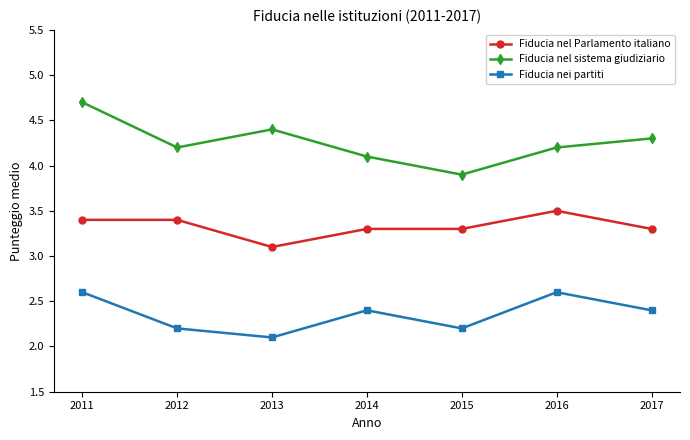

How many distinct data groups are displayed?

3